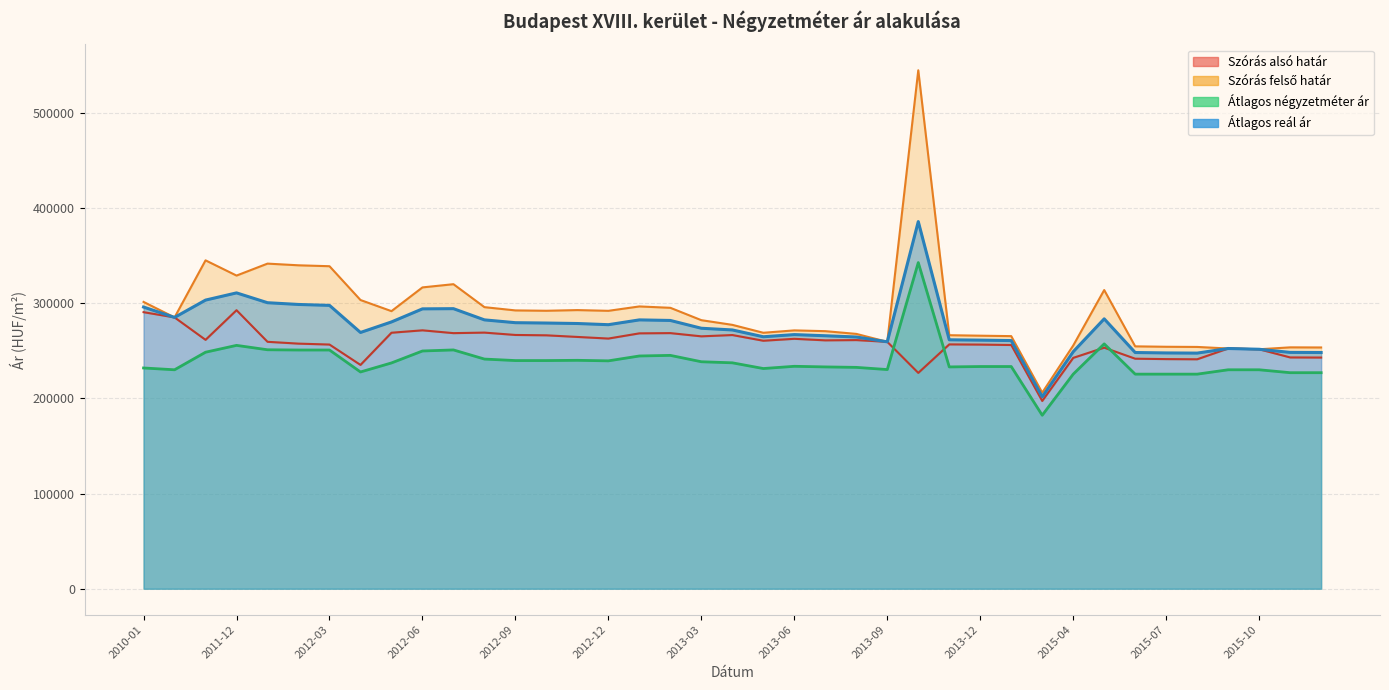

Is it true that Szórás alsó határ equals 242972 at 2015-11?

True